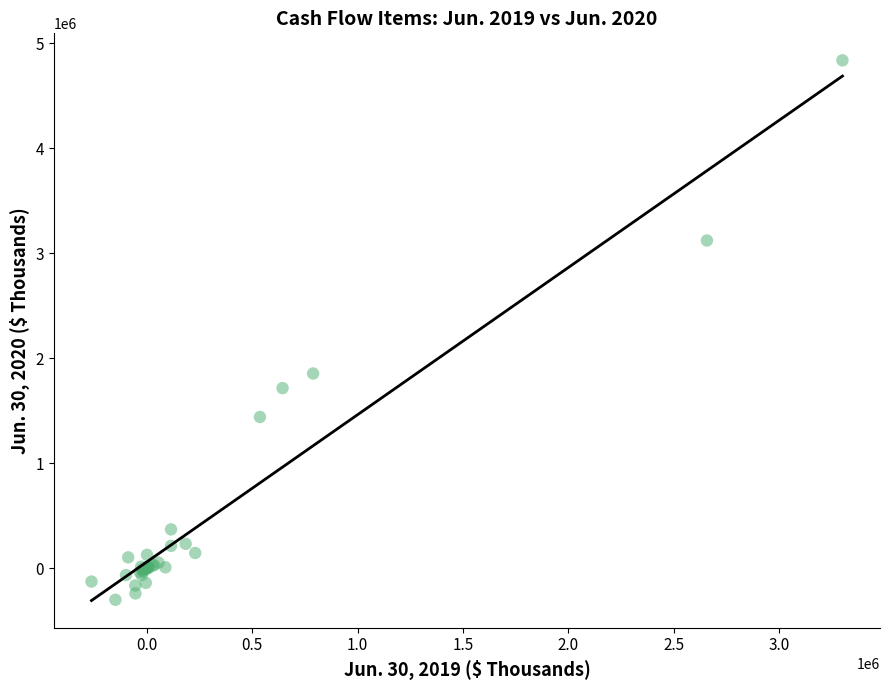

What Y value in the scatter plot is closest to 2267837?

1854225